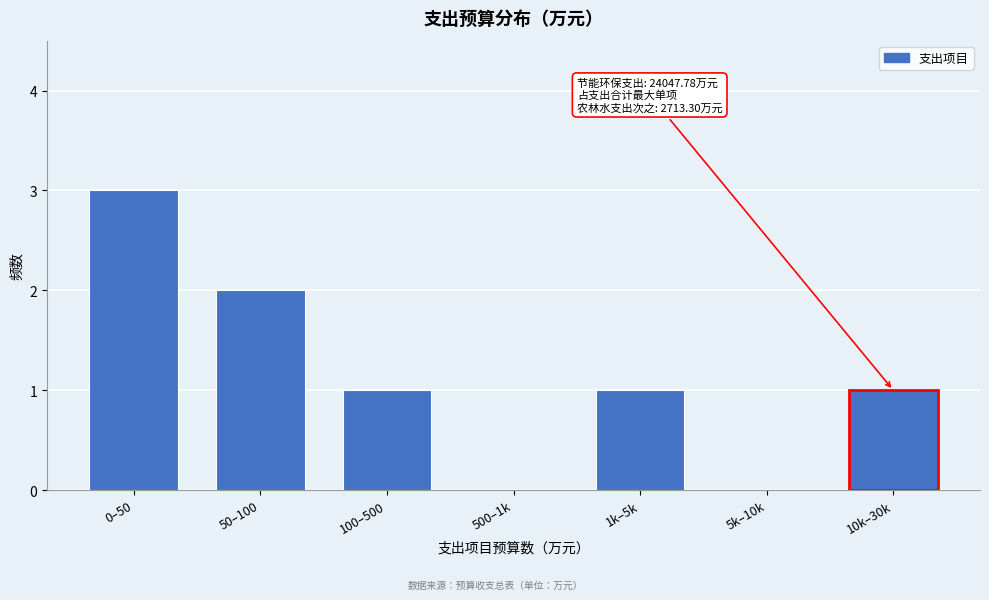

Reading right to left, list all the values displayed in this chart.

10k–30k=1	5k–10k=0	1k–5k=1	500–1k=0	100–500=1	50–100=2	0–50=3